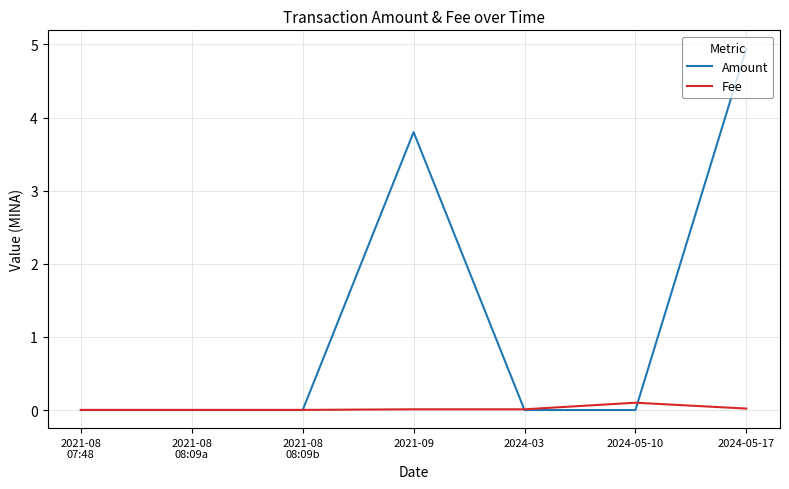

Rank the series by their maximum value, from lowest to highest.

Fee, Amount